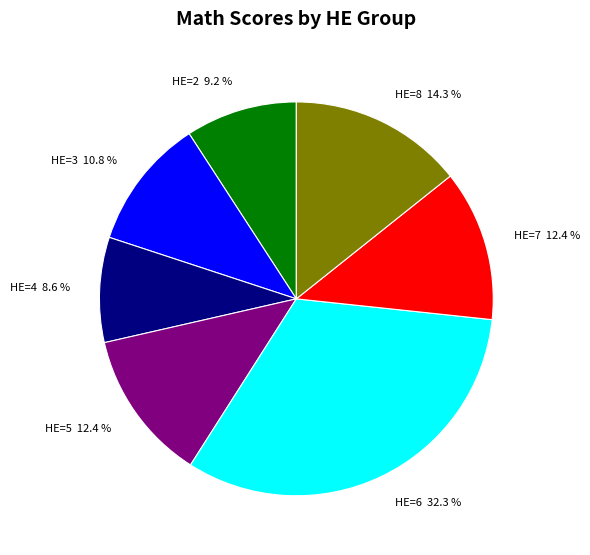

Does any single category account for the majority?

No